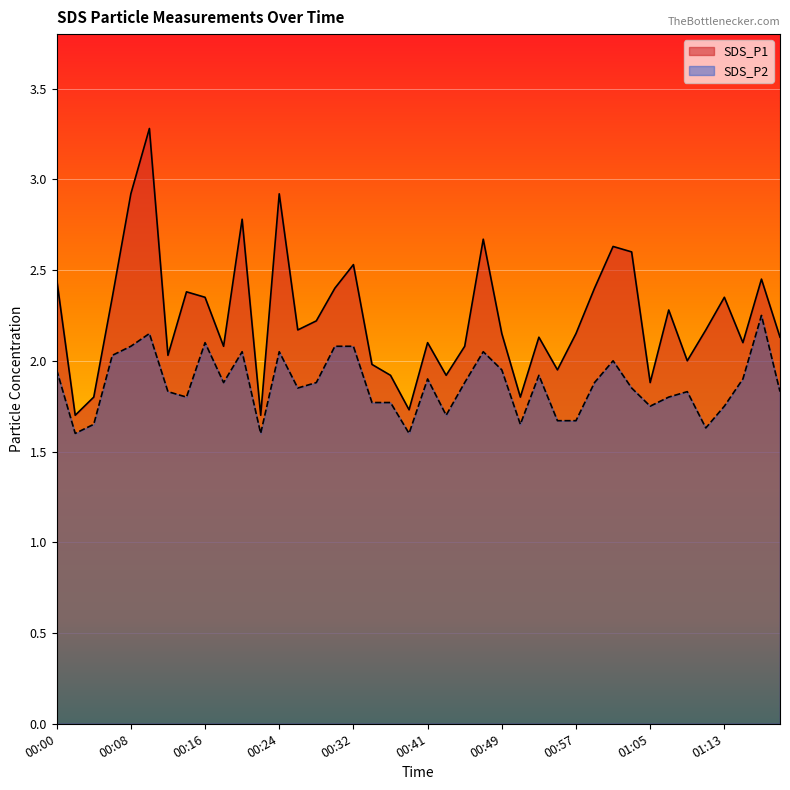

List the series in order of their peak value, lowest first.

SDS_P2, SDS_P1